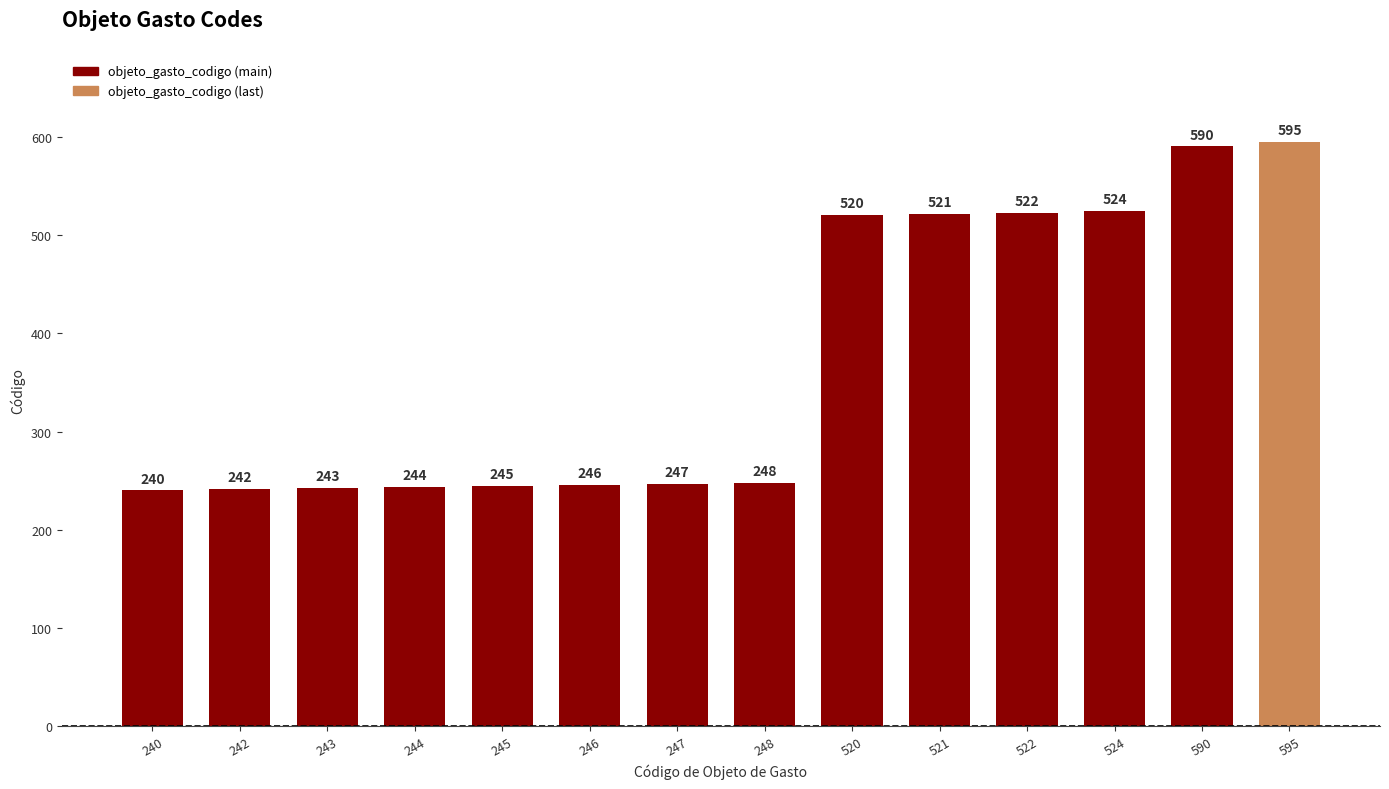

What is the average value?

373